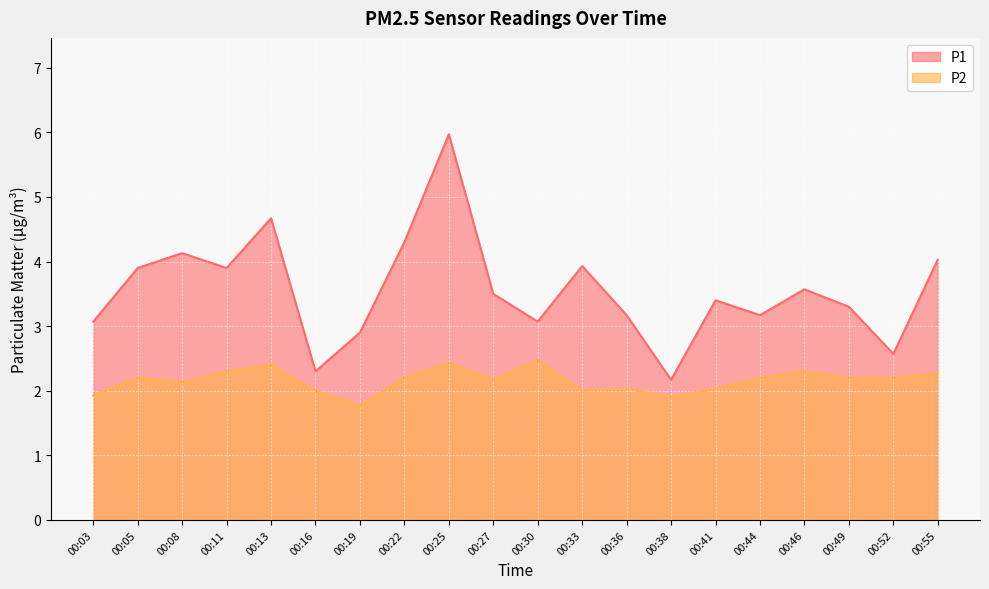

Which series has the widest spread of values?

P1